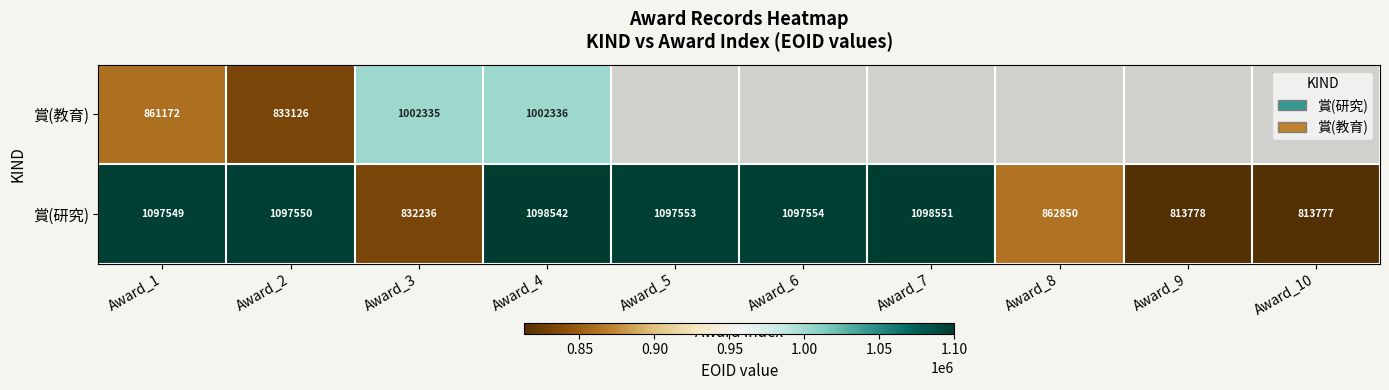

How many values in the 賞(研究) series are below 1097550?

5